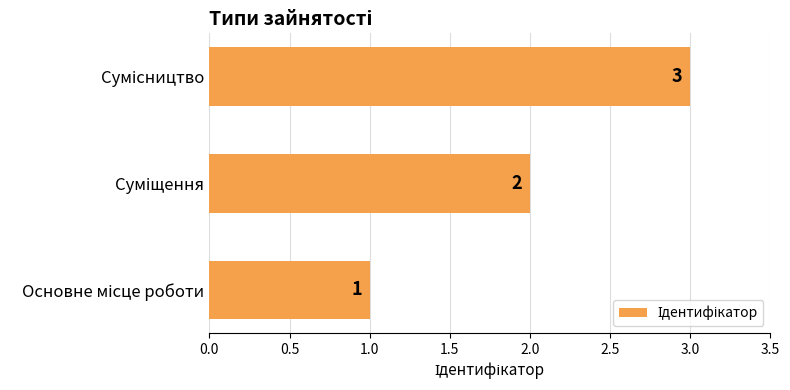

How many values are below 2?

1